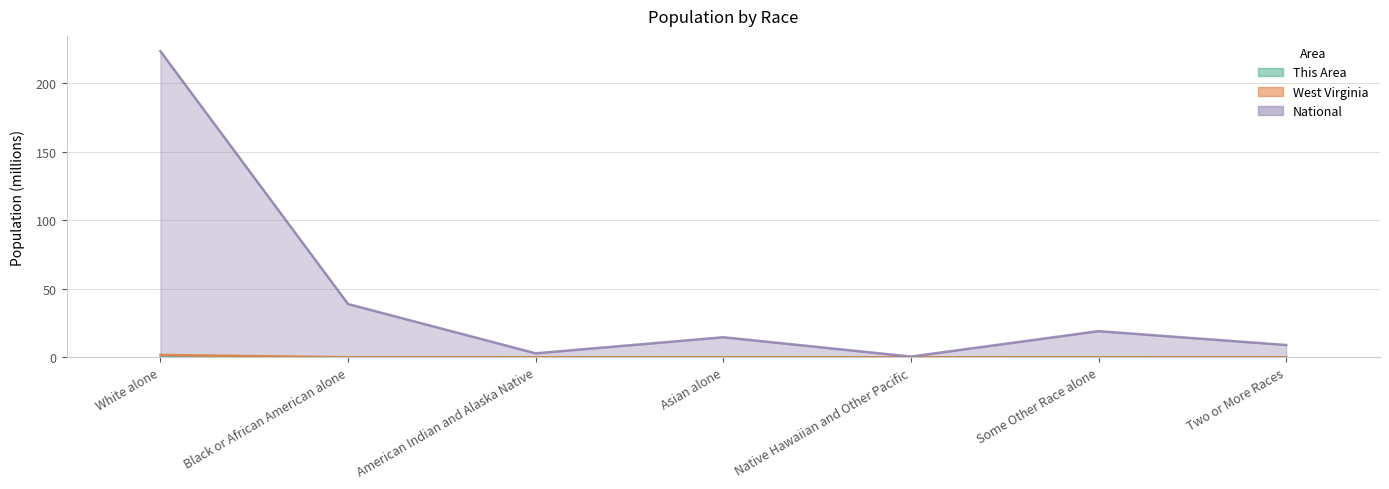

Which label corresponds to the largest value in the chart?

White alone